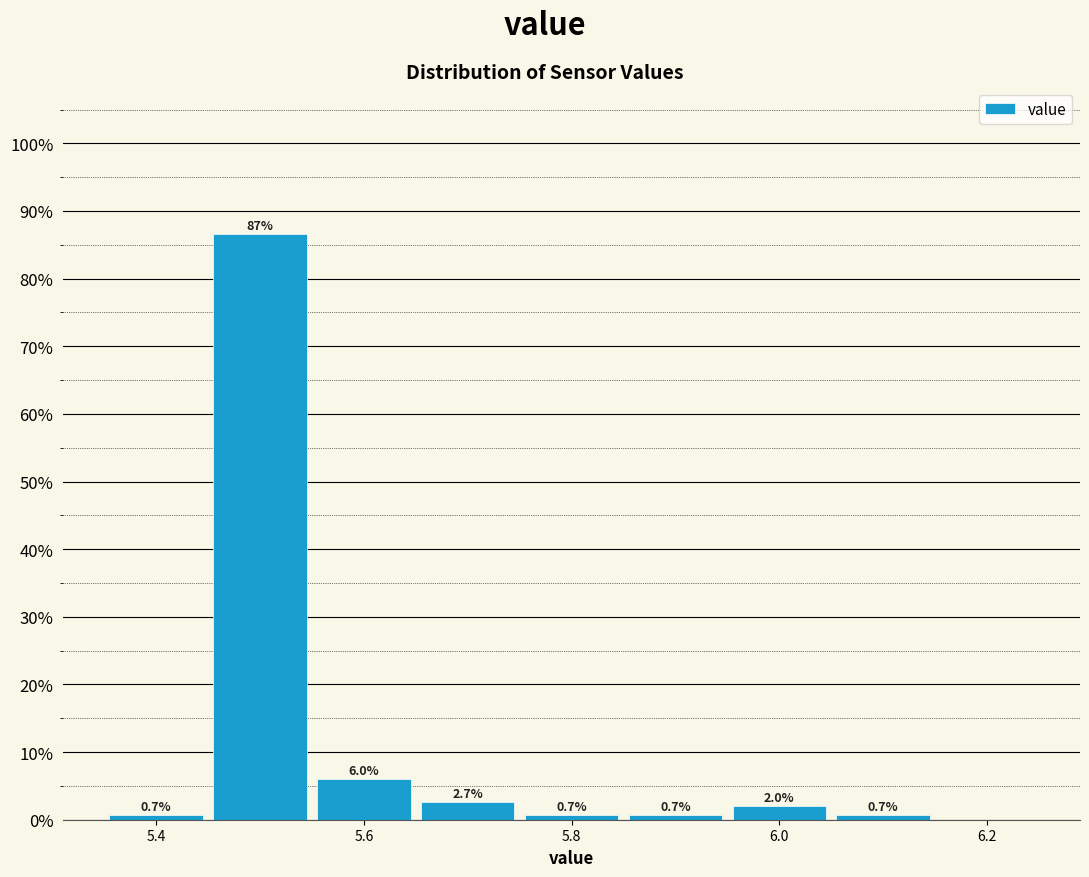

Over which range of the x-axis is the bar tallest?

5.45 to 5.55